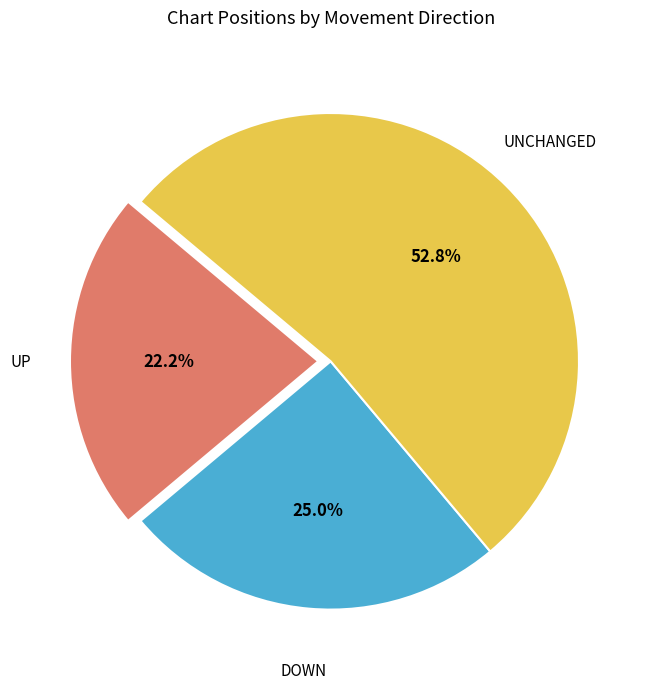

Is there any slice that represents more than half of the pie?

Yes